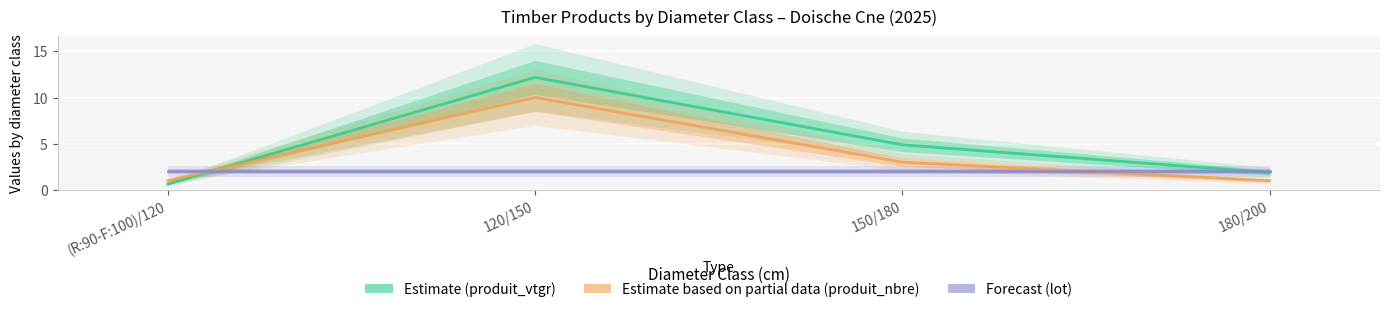

The produit_vtgr series shows 18.1 at 120/150. True or false?

False